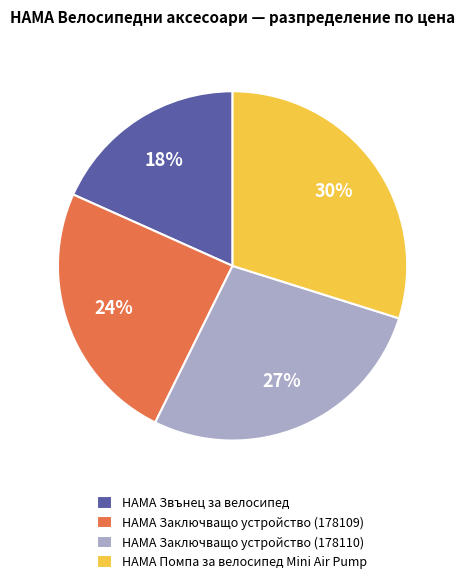

To the nearest percent, what portion does HAMA Заключващо устройство (178110) represent?

27%